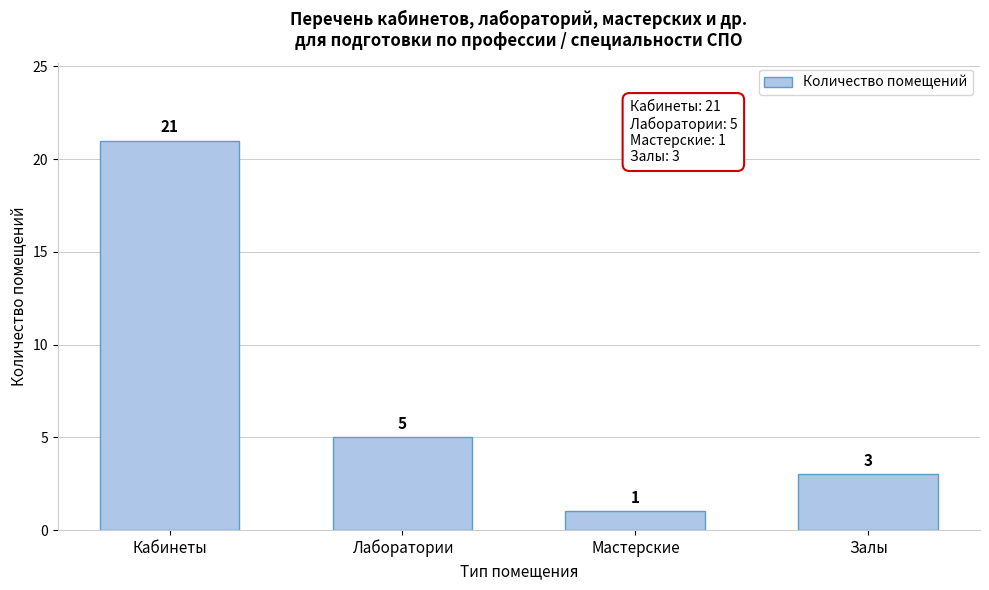

Reading left to right, extract all data points from this chart.

21	5	1	3